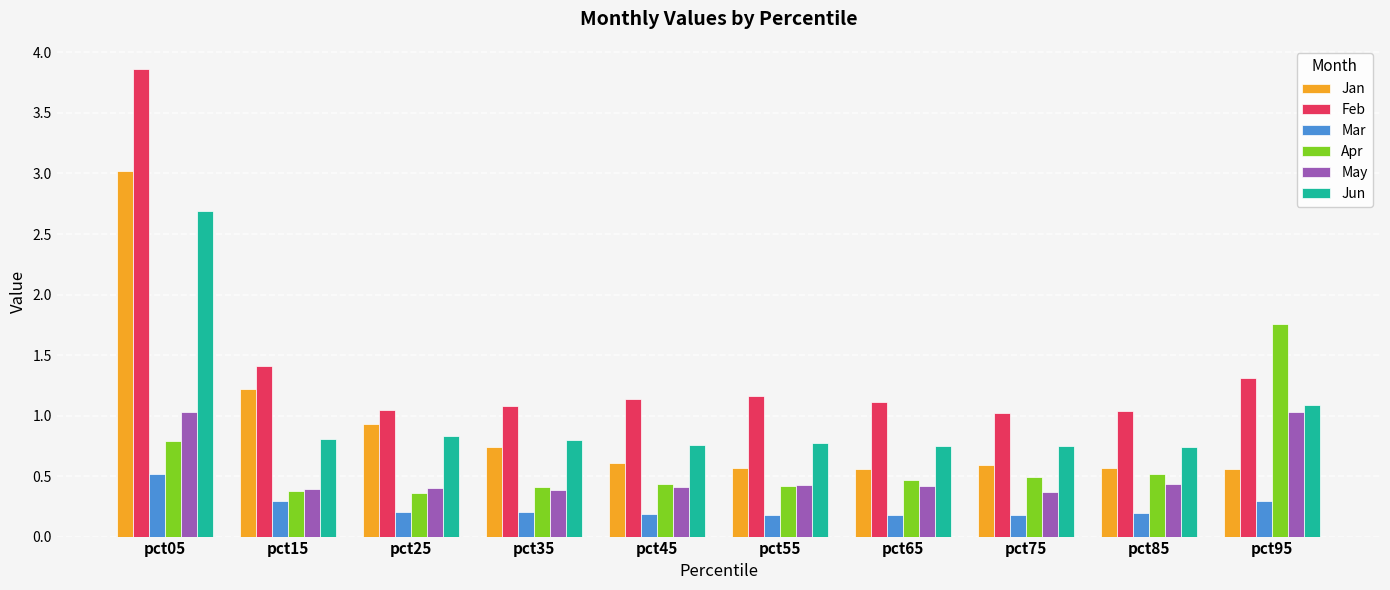

Which series has the widest spread of values?

Feb